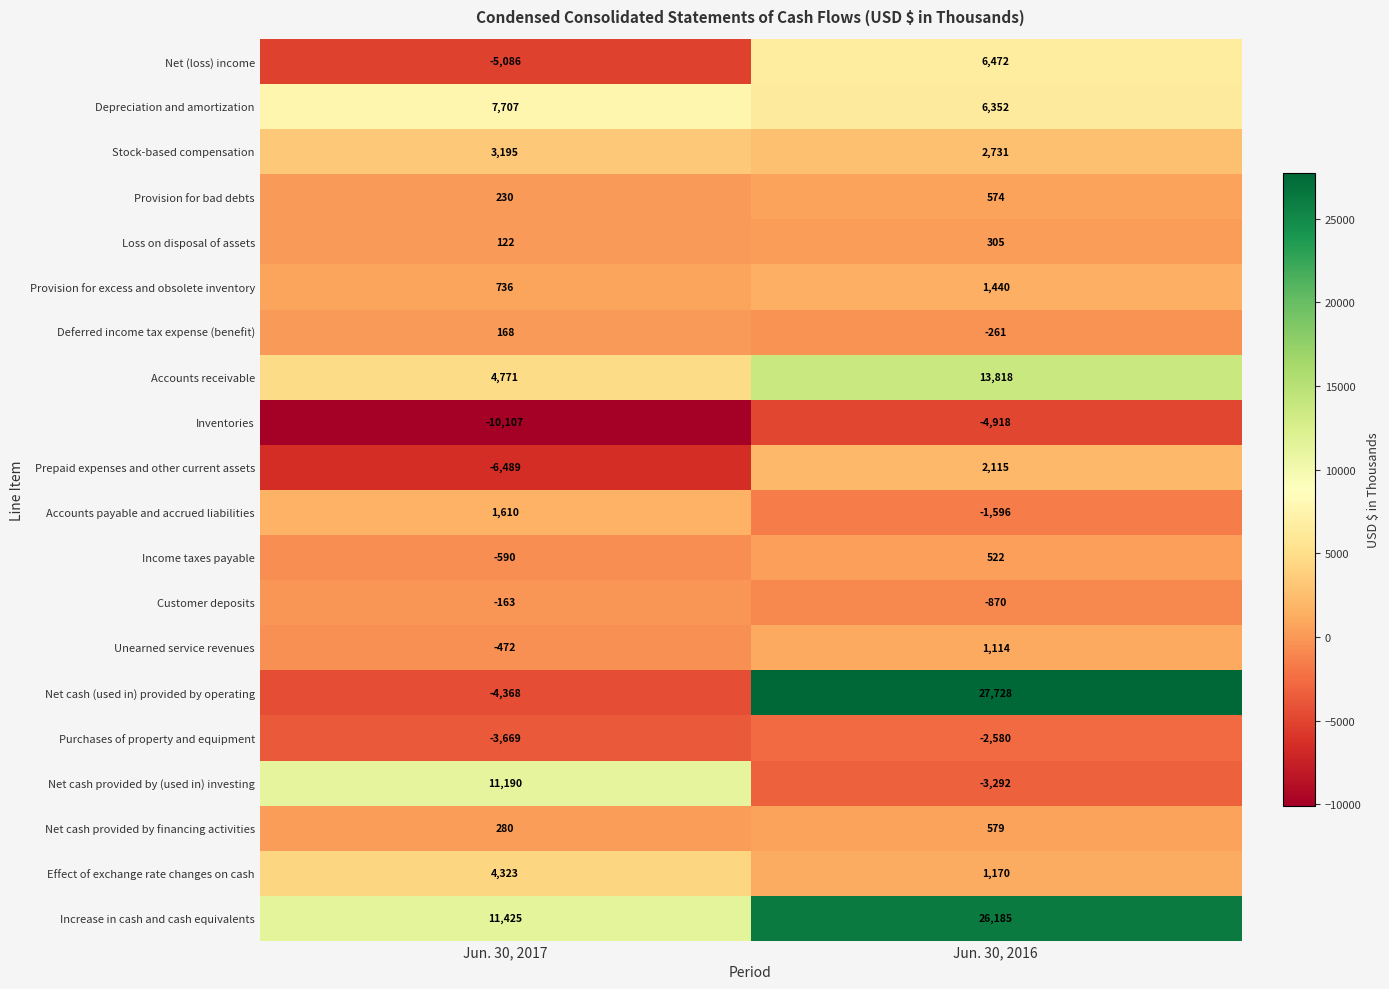

Which series has the largest total across all categories?

Increase in cash and cash equivalents